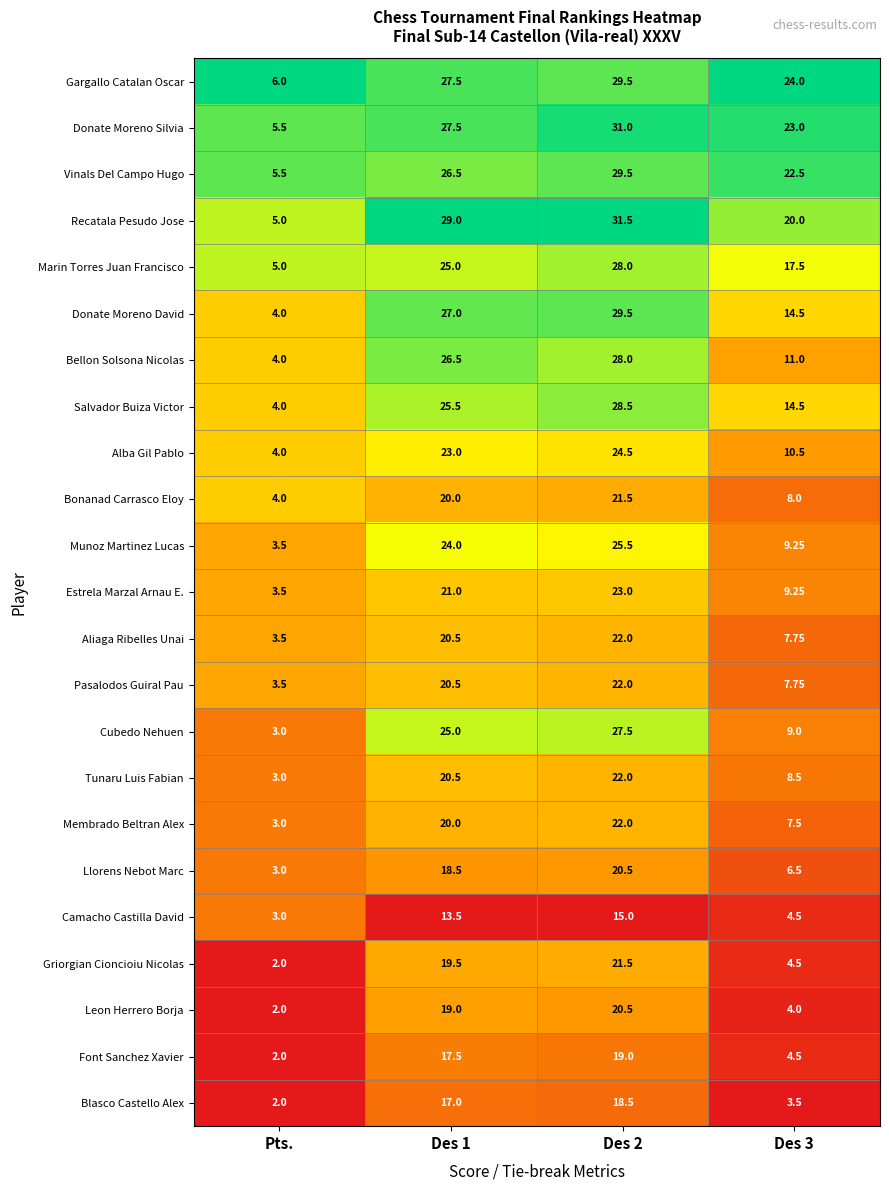

Between Pts. and Des 1, which series saw the biggest shift?

Recatala Pesudo Jose